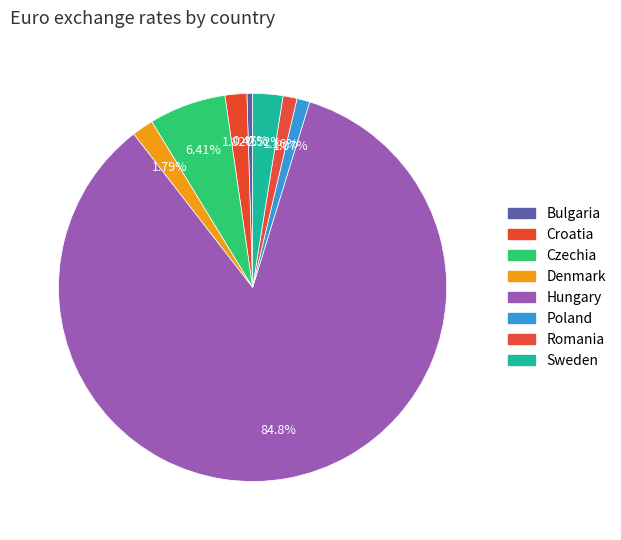

Combined, do Hungary and Croatia account for over 50%?

Yes